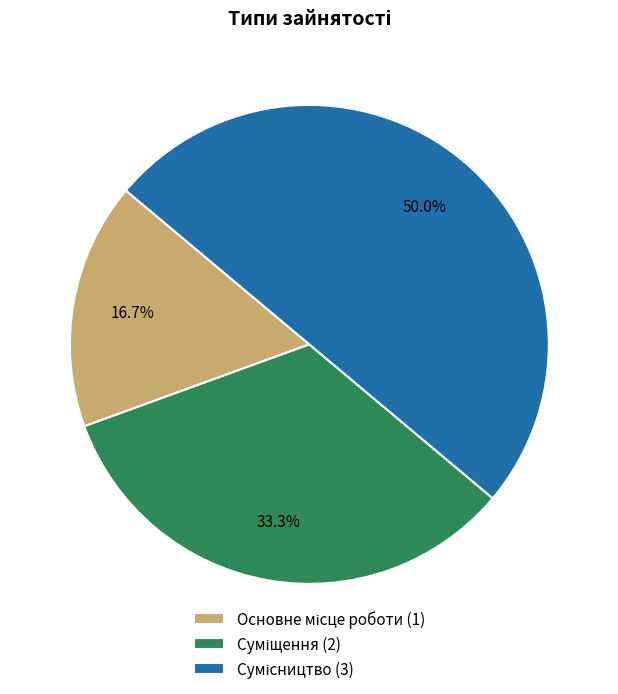

Combined, do Основне місце роботи and Суміщення account for over 50%?

No